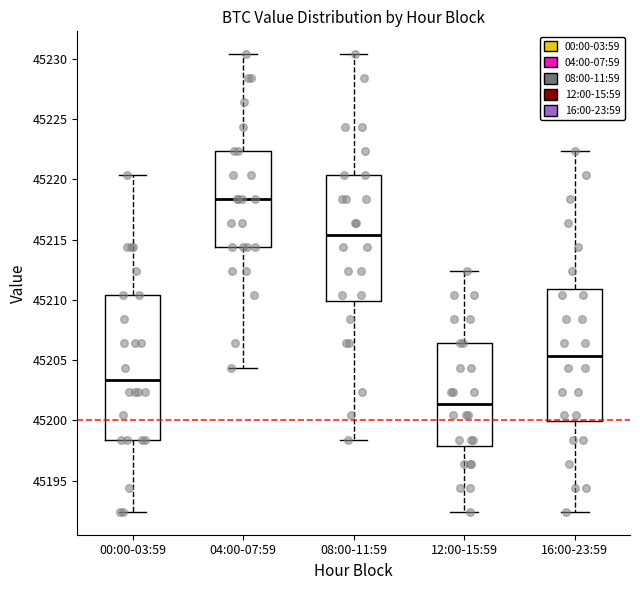

Which box's median line is the lowest?

12:00-15:59